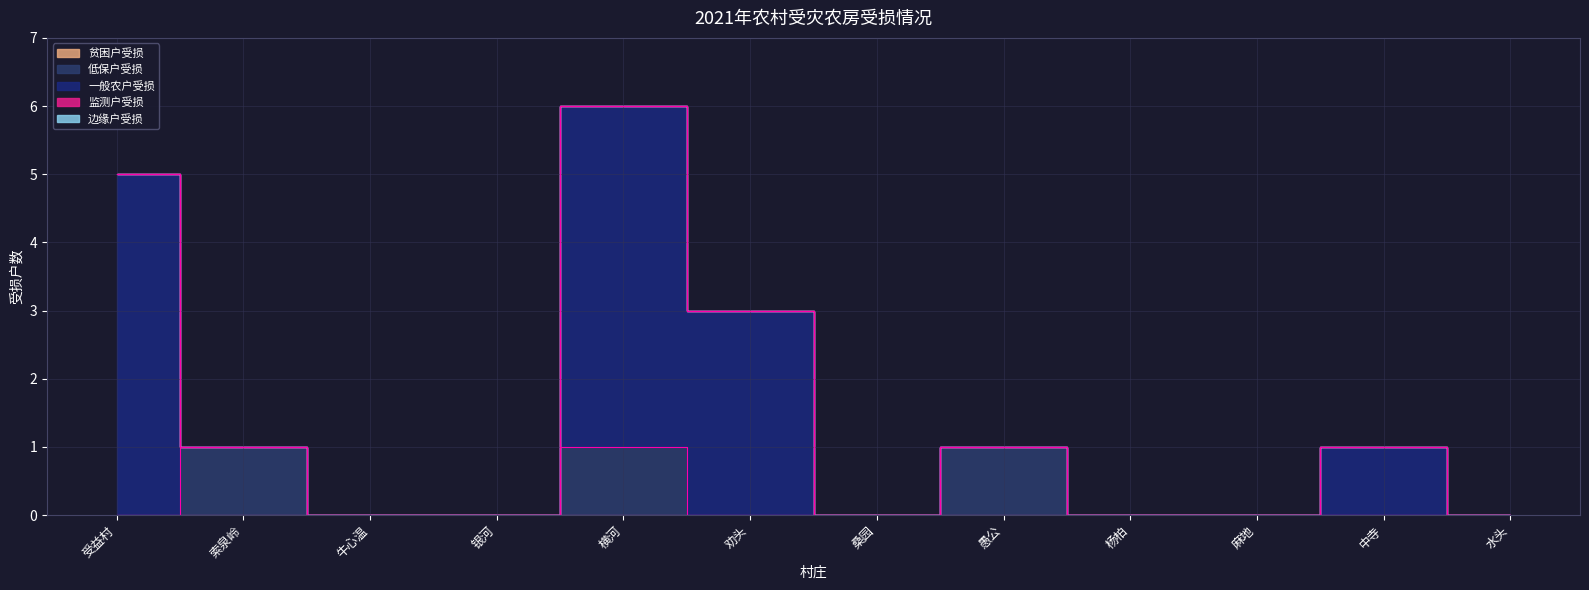

True or false: 贫困户受损 and 边缘户受损 cross at least once.

False